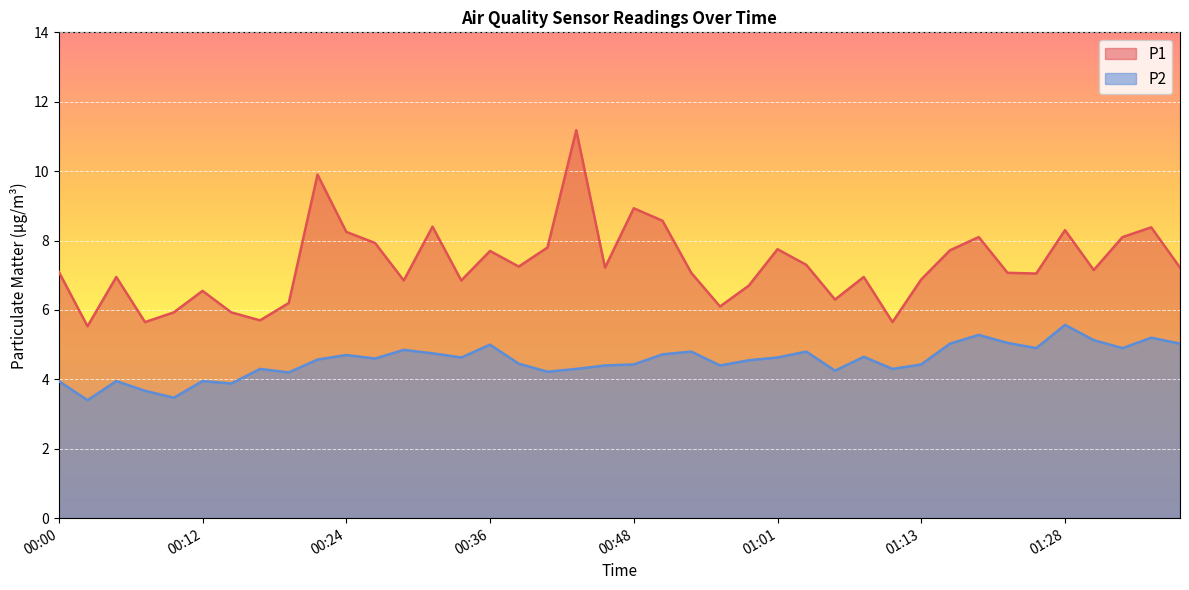

At how many categories does at least one series exceed 10?

1